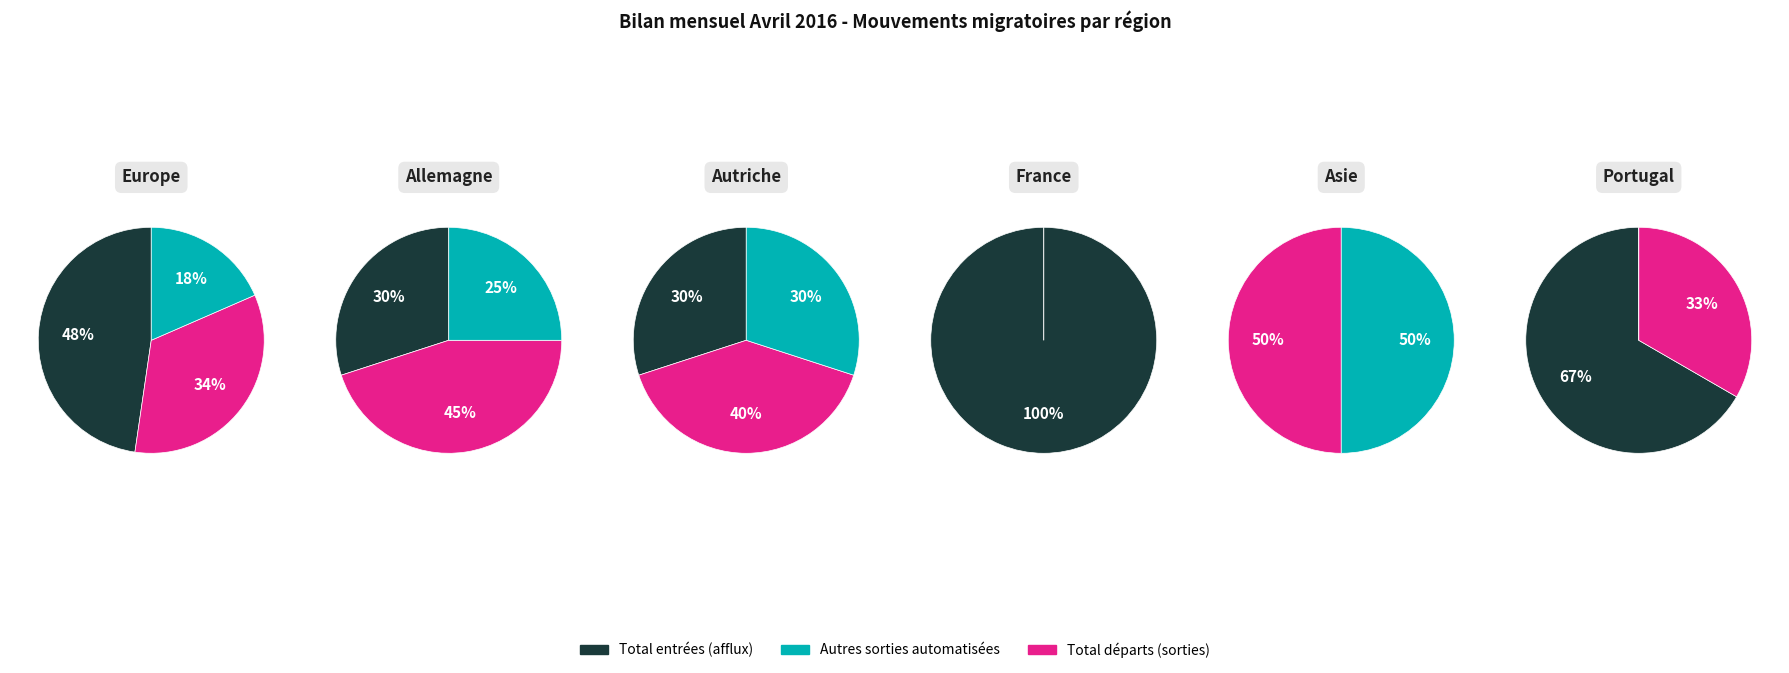

How much of the chart is everything except Autres sorties?

81.5%